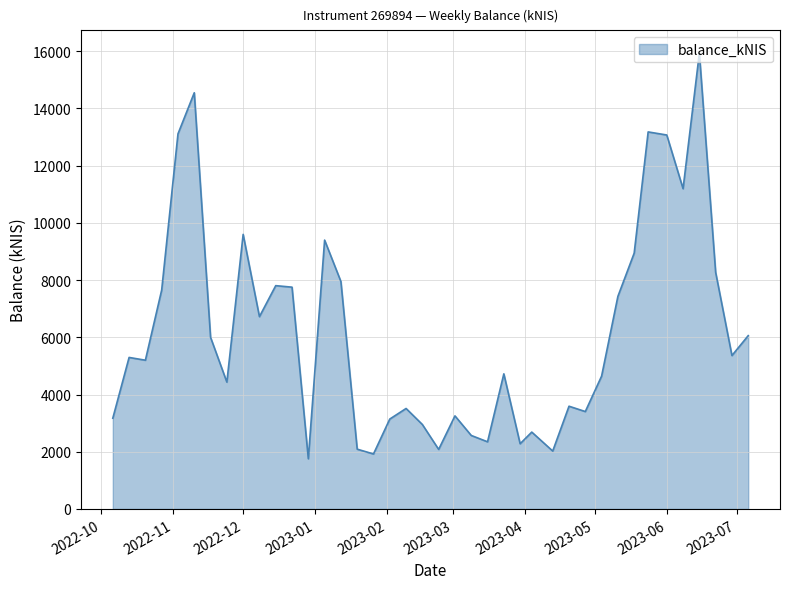

What is the maximum value shown in the chart?

15929.8